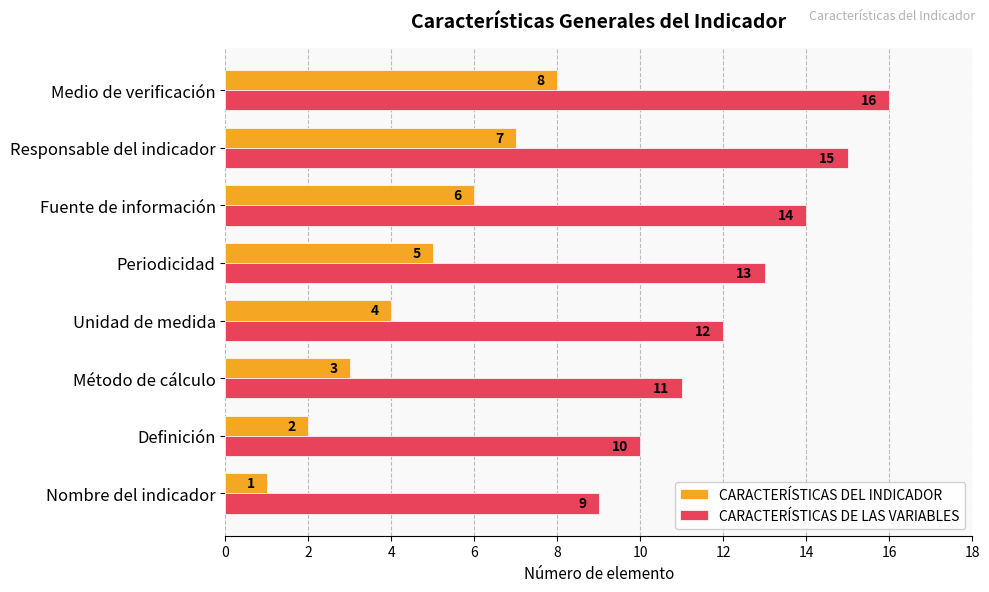

List the series in order of their peak value, highest first.

CARACTERÍSTICAS DE LAS VARIABLES, CARACTERÍSTICAS DEL INDICADOR